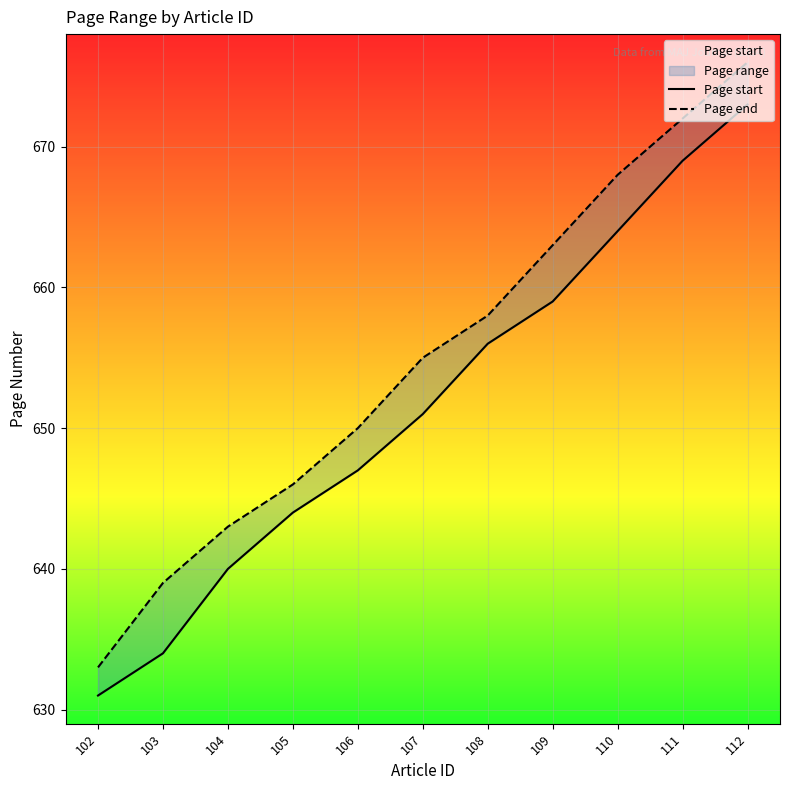

Rank the series at 103 from lowest to highest value.

Page start, Page end